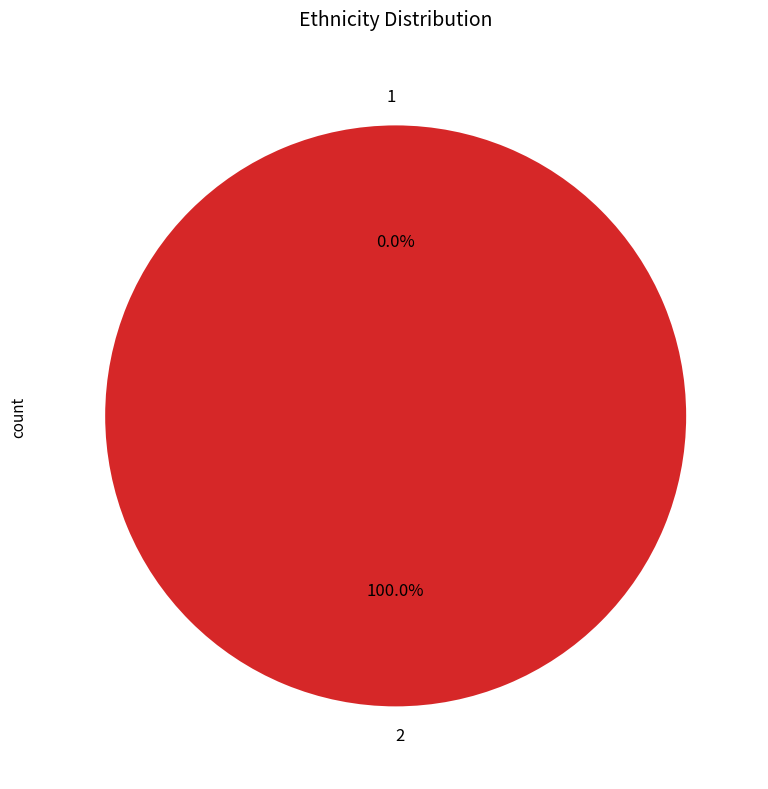

Is it true that 1 is 0% of the pie?

True